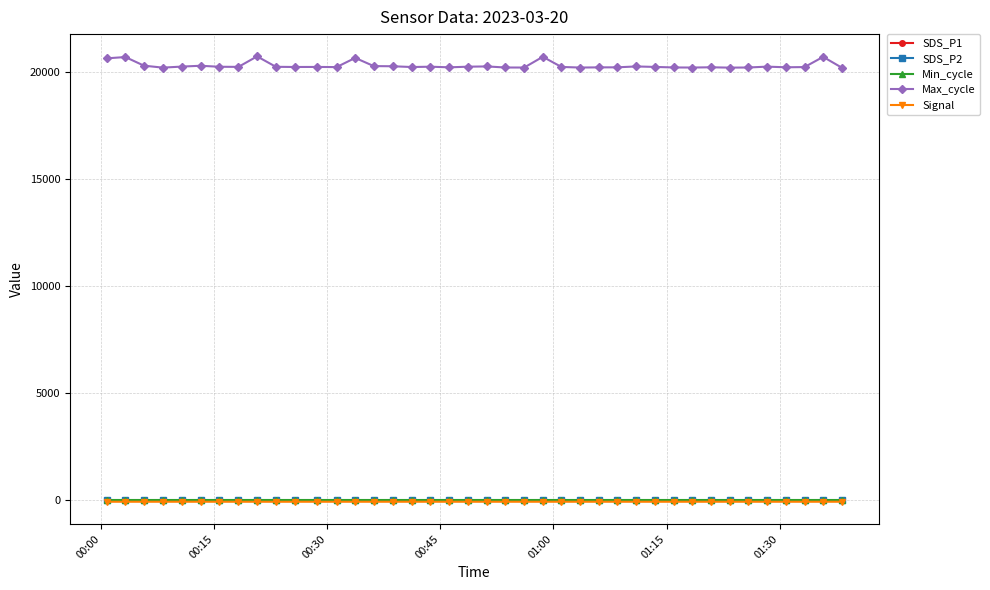

What is the sum of all Min_cycle values?

1120.0